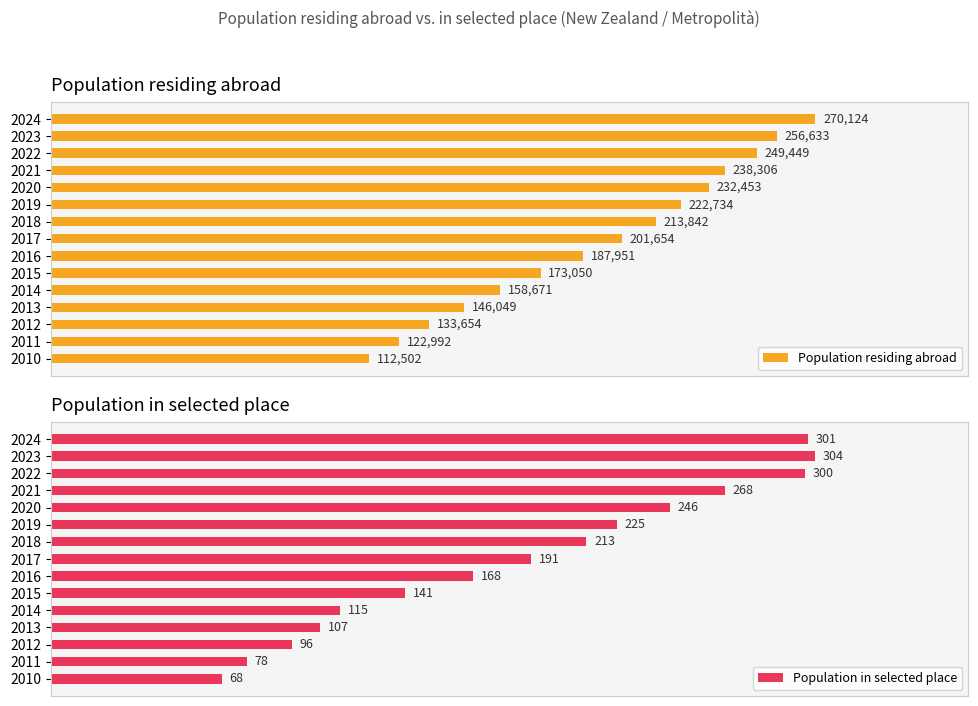

Are the bars grouped side by side (vs. stacked)?

Yes